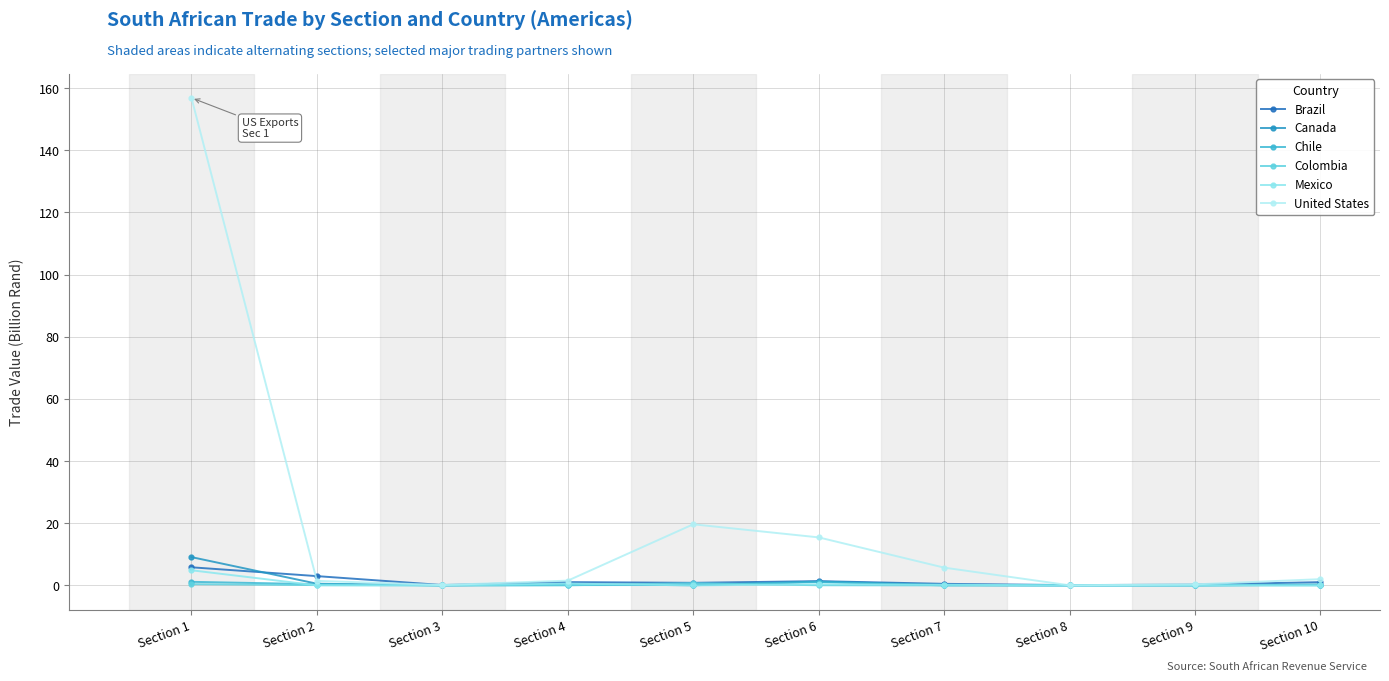

How many series are shown in this chart?

6